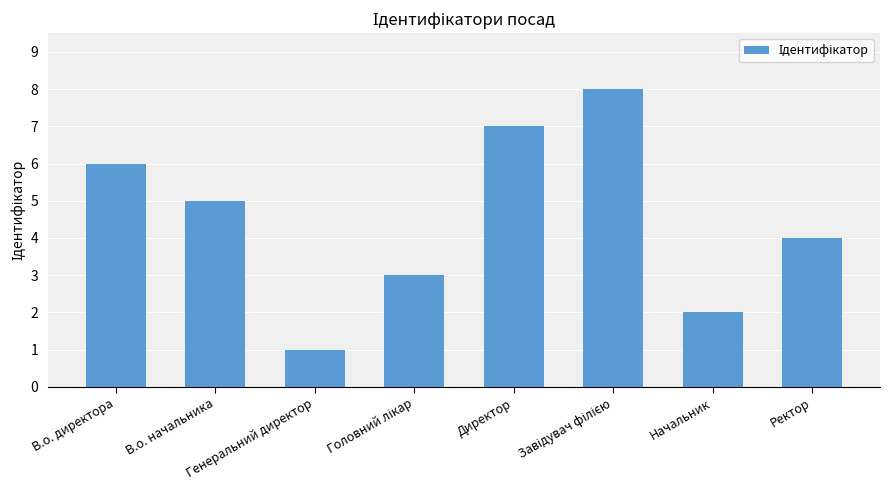

The value at В.о. директора is 6. True or false?

True